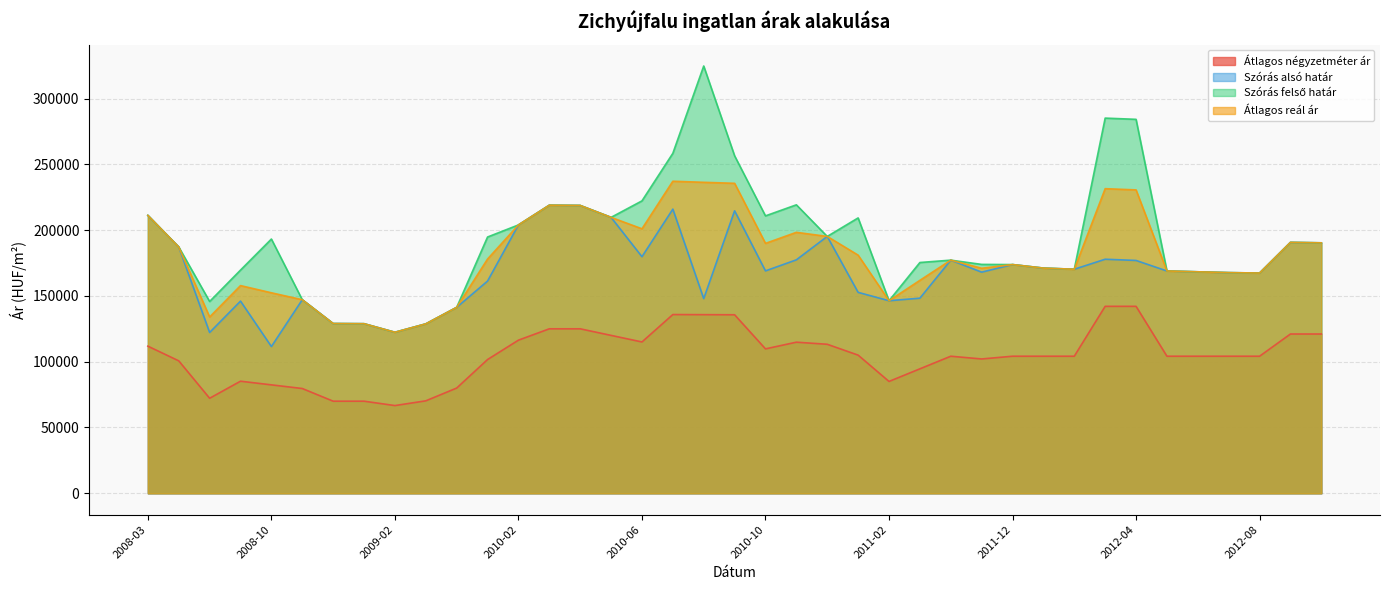

What is the sum of the Szórás alsó határ values at 2008-12 and 2009-01?

257880